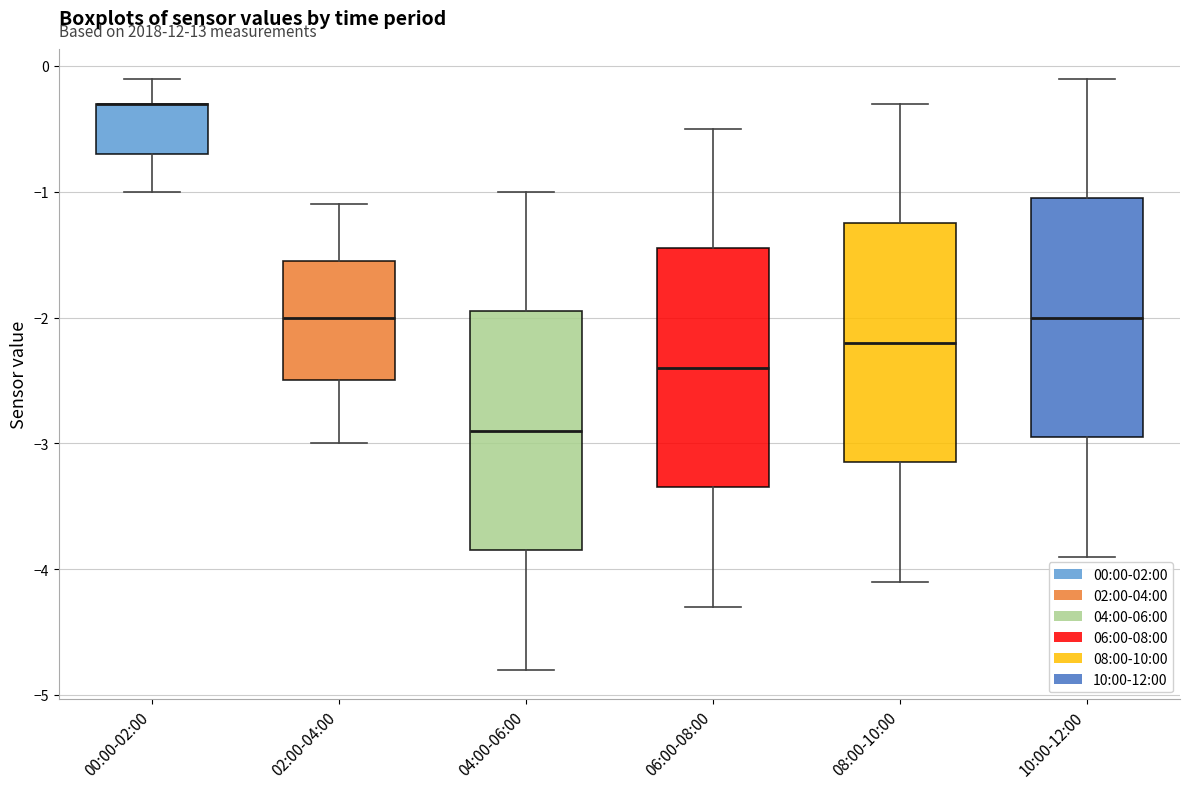

Reading left to right, transcribe this box plot: for each box, give where its median line is, the range the box spans, and where its two whiskers end, as read against the y-axis. The values are not printed on the chart, so give them approximately, as read against the axis.

00:00-02:00: median -0.3 (drawn on the box's upper edge), box -0.7 to -0.3, whiskers -1.0 to -0.1
02:00-04:00: median -2.0, box -2.5 to -1.5, whiskers -3.0 to -1.1
04:00-06:00: median -2.9, box -3.8 to -1.9, whiskers -4.8 to -1.0
06:00-08:00: median -2.4, box -3.3 to -1.4, whiskers -4.3 to -0.5
08:00-10:00: median -2.2, box -3.1 to -1.2, whiskers -4.1 to -0.3
10:00-12:00: median -2.0, box -2.9 to -1.0, whiskers -3.9 to -0.1